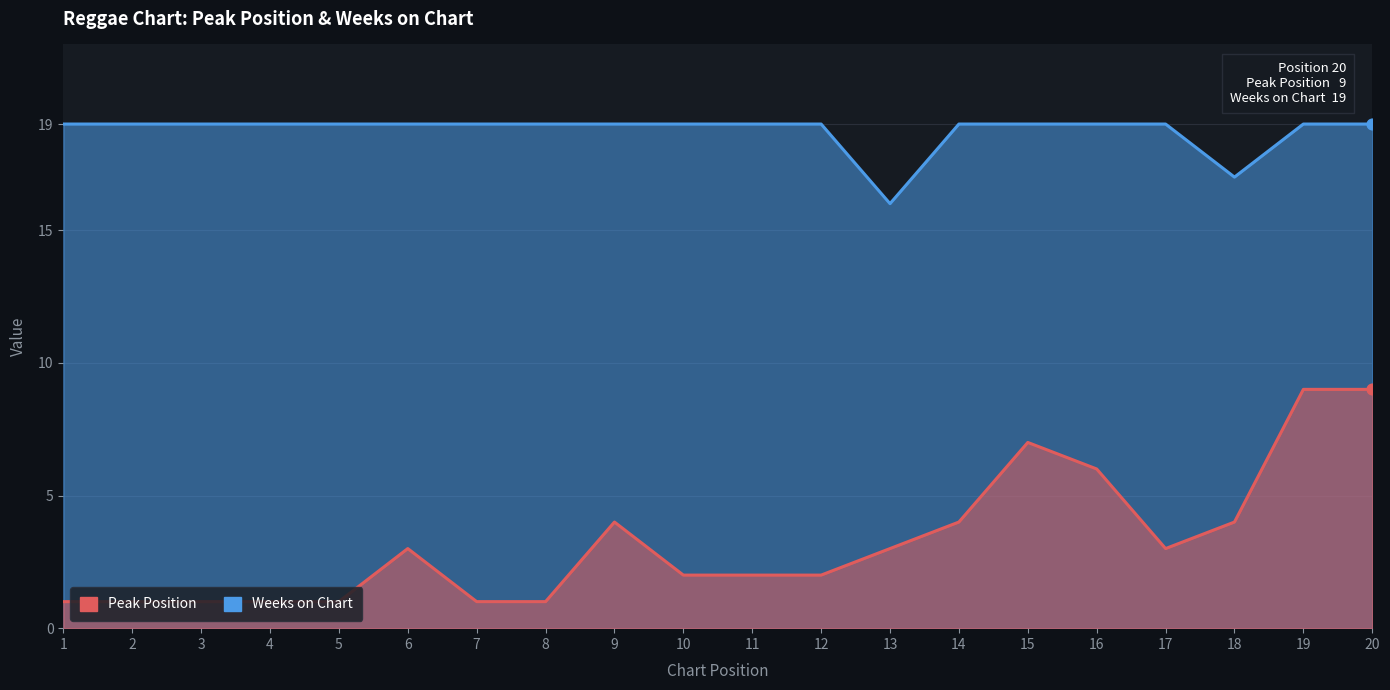

Which series contains the highest Y value?

Weeks on Chart